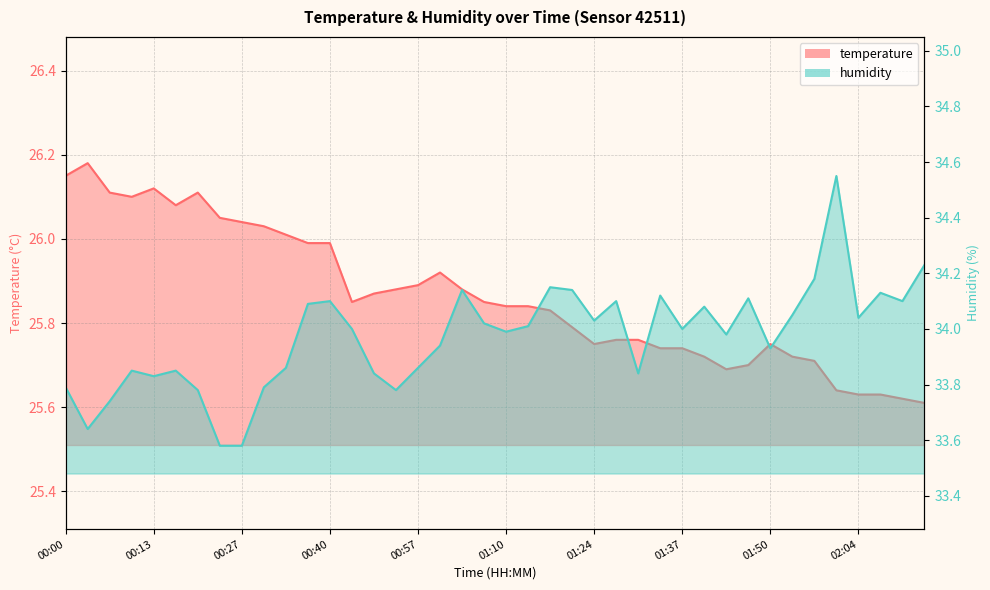

What is the label of the 3rd point from the left?

00:07